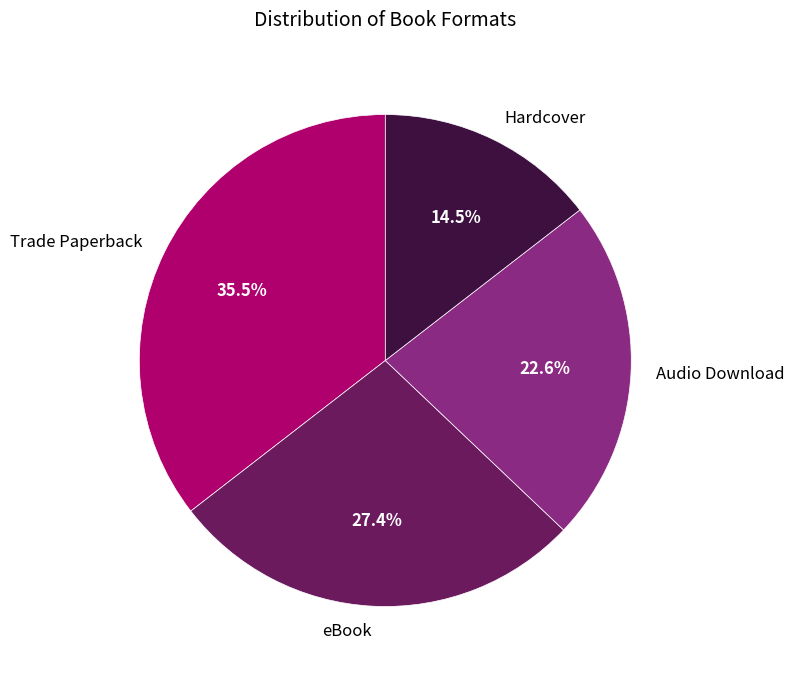

Is it true that Hardcover is 24% of the pie?

False